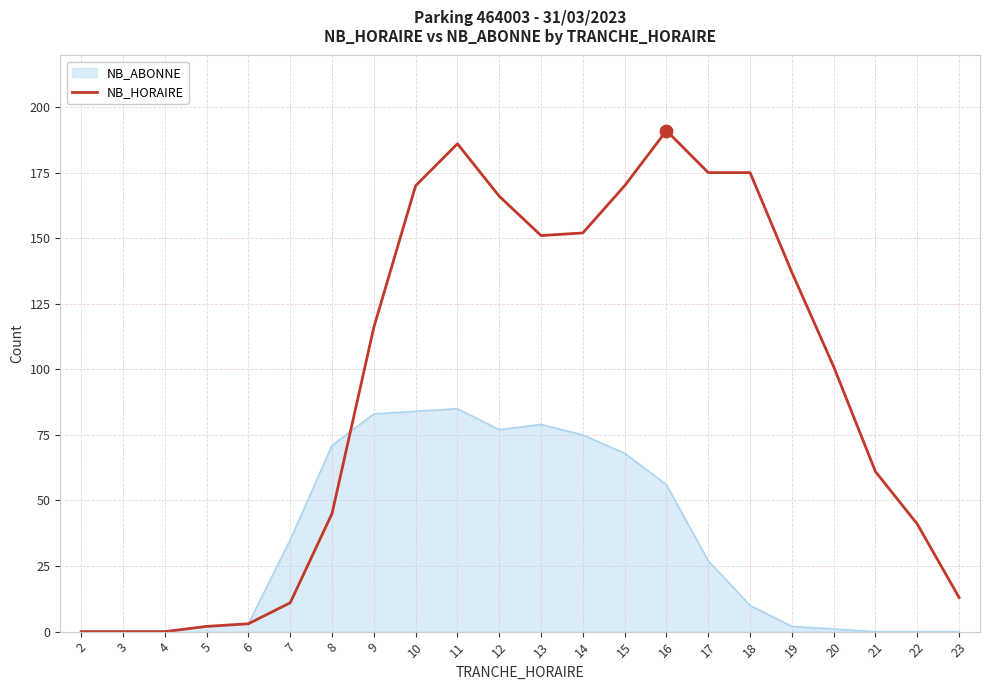

Which series has the widest spread of values?

NB_HORAIRE